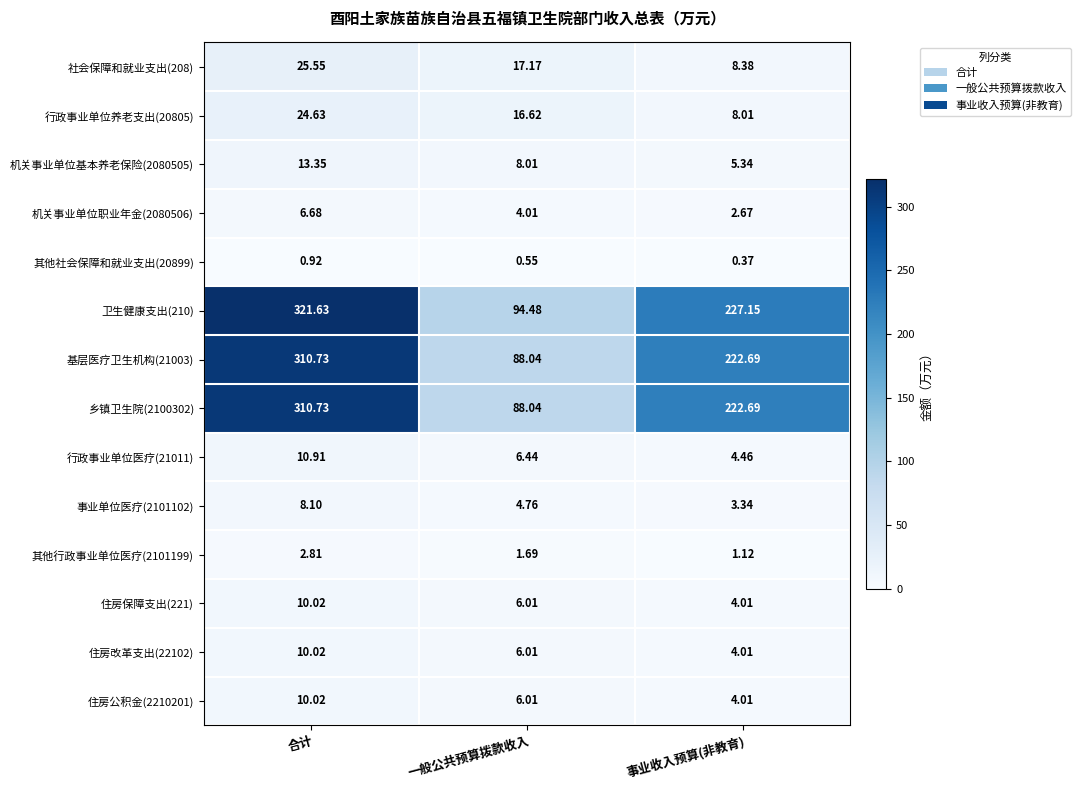

At which label is 住房改革支出(22102) closest to 7?

一般公共预算拨款收入